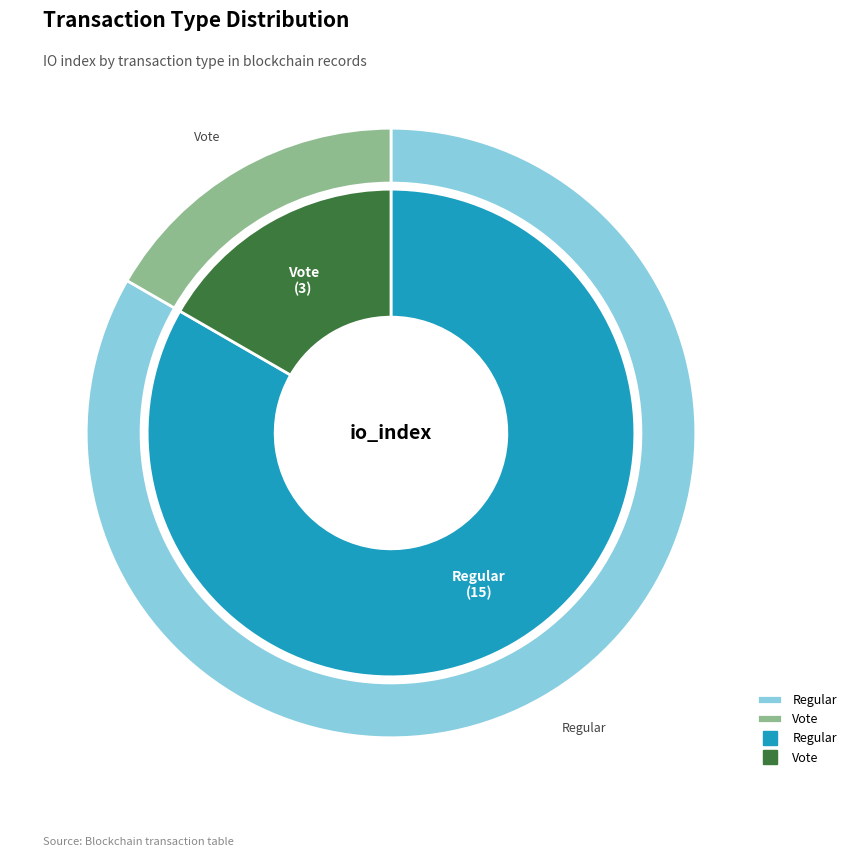

What portion of the pie excludes Regular?

16.7%